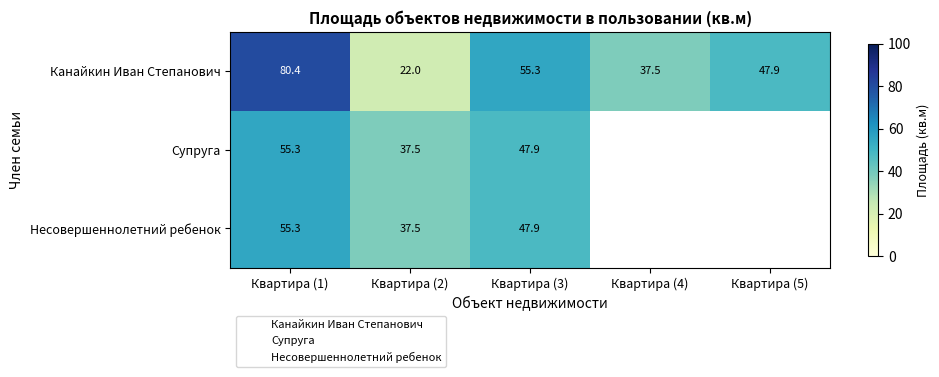

At Квартира (3), list the series in order from smallest to largest.

Супруга, Несовершеннолетний ребенок, Канайкин Иван Степанович